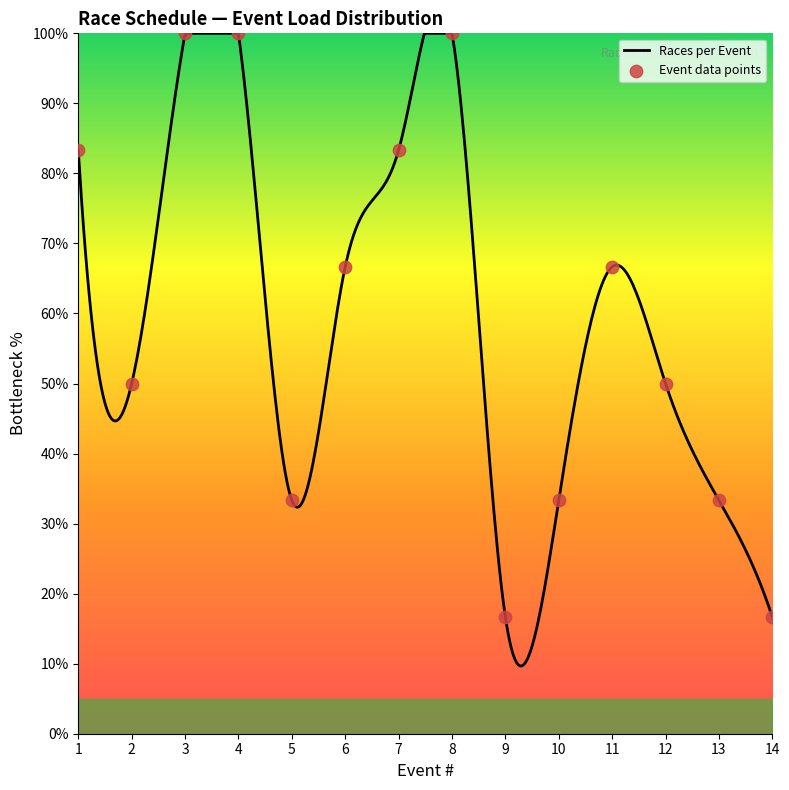

What is the change in value from 4 to 6?

-33.3